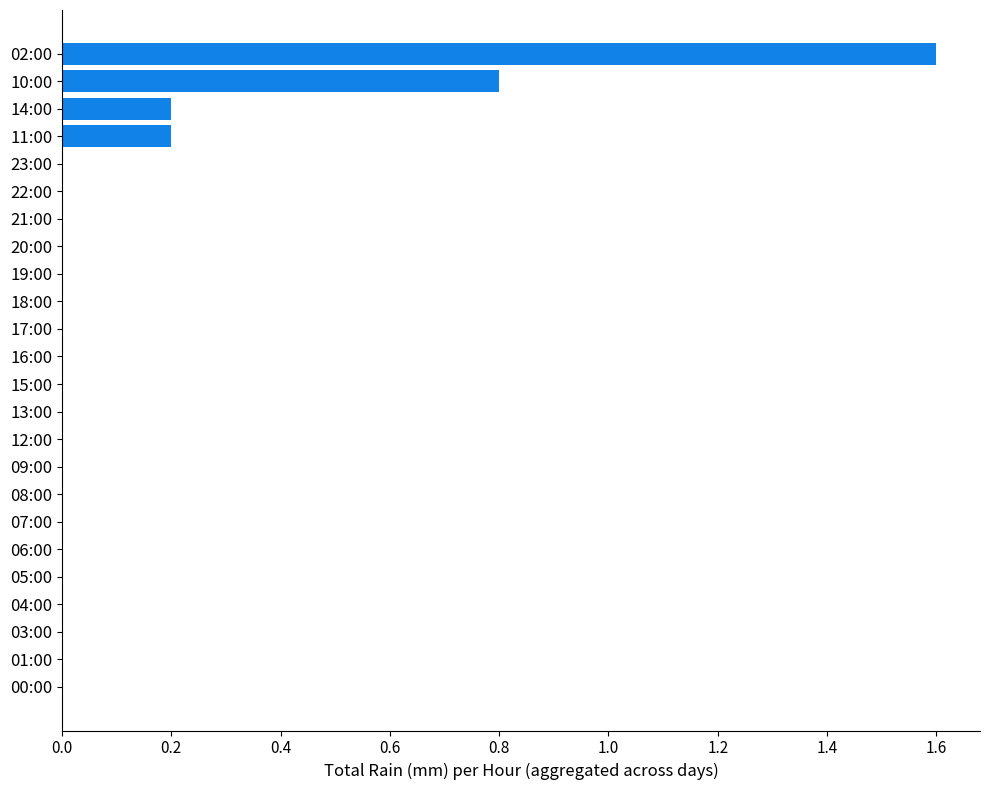

What is the greatest value displayed?

1.6